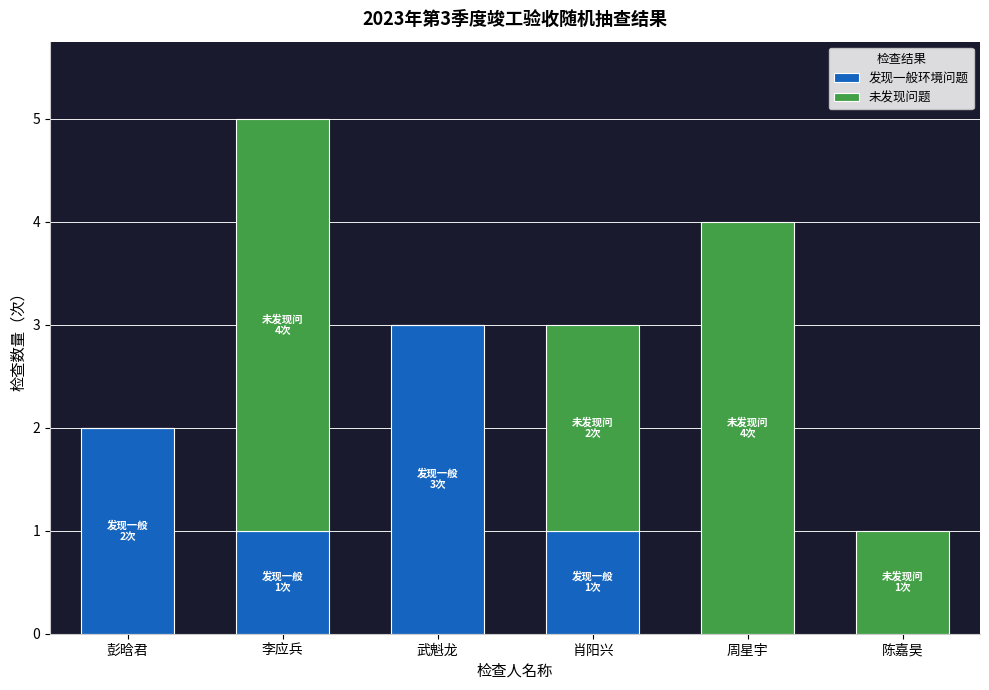

The 发现一般环境问题 series shows 1 at 肖阳兴. True or false?

True